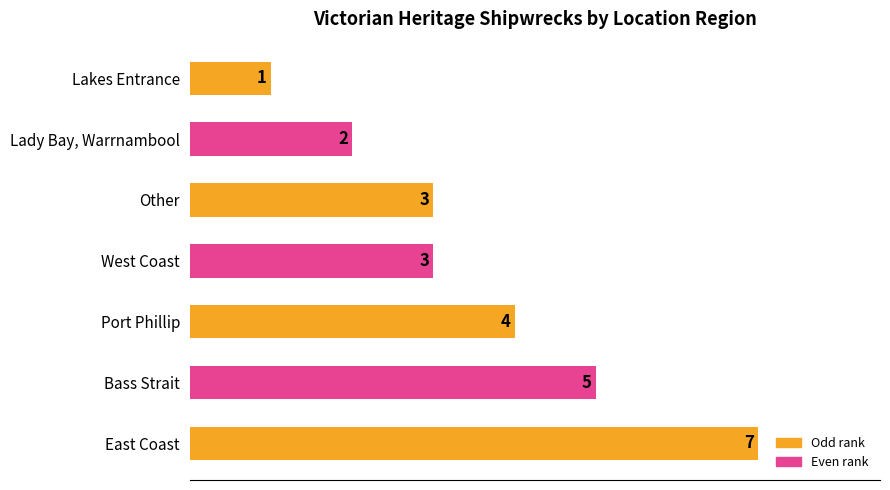

Count the number of categories in the chart.

7